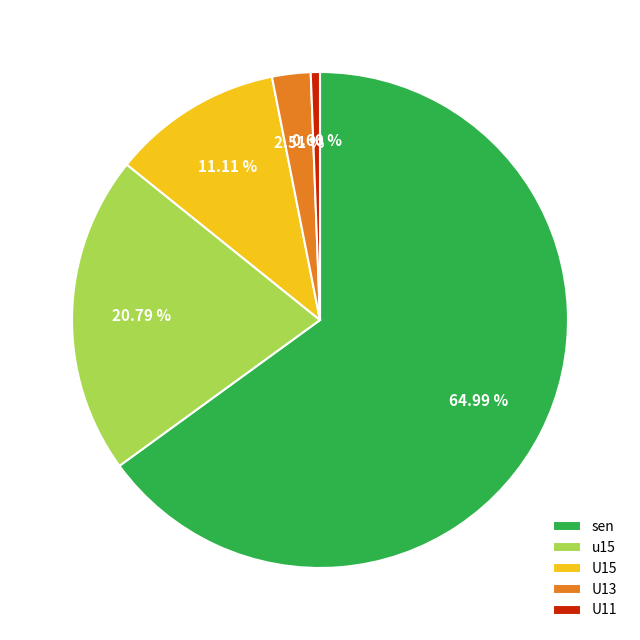

Is the sum of sen and U13 greater than half?

Yes